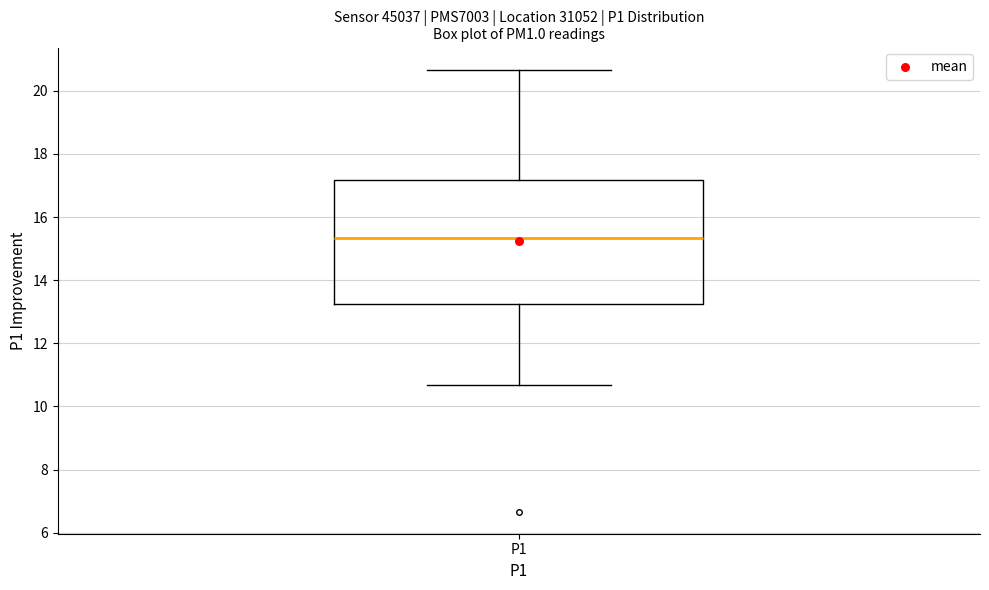

Read this box plot against the y-axis: the position of the median line, the range covered by the box, and the ends of both whiskers. The values are not printed on the chart, so give them approximately, as read against the axis.

median 15.4, box 13.2 to 17.2, whiskers 10.6 to 20.6